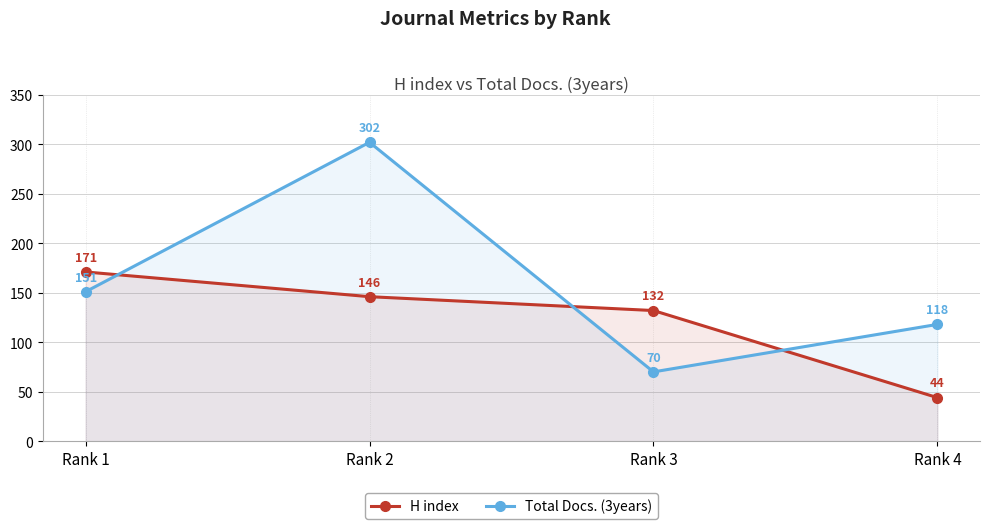

What are all the series names shown in the legend?

H index, Total Docs. (3years)